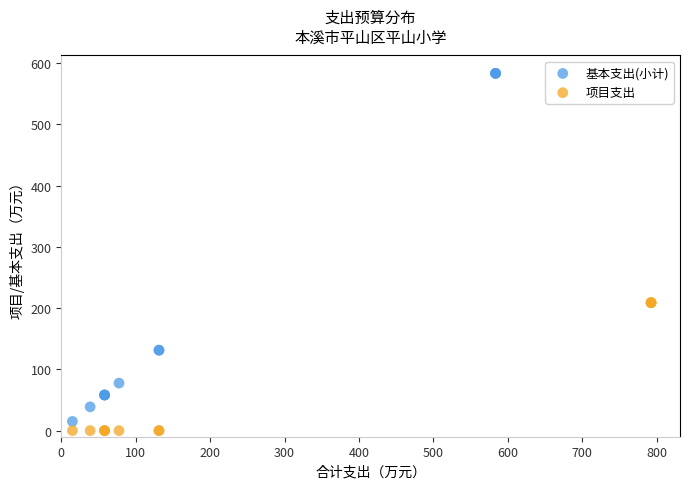

Which series contains the highest Y value?

基本支出(小计)